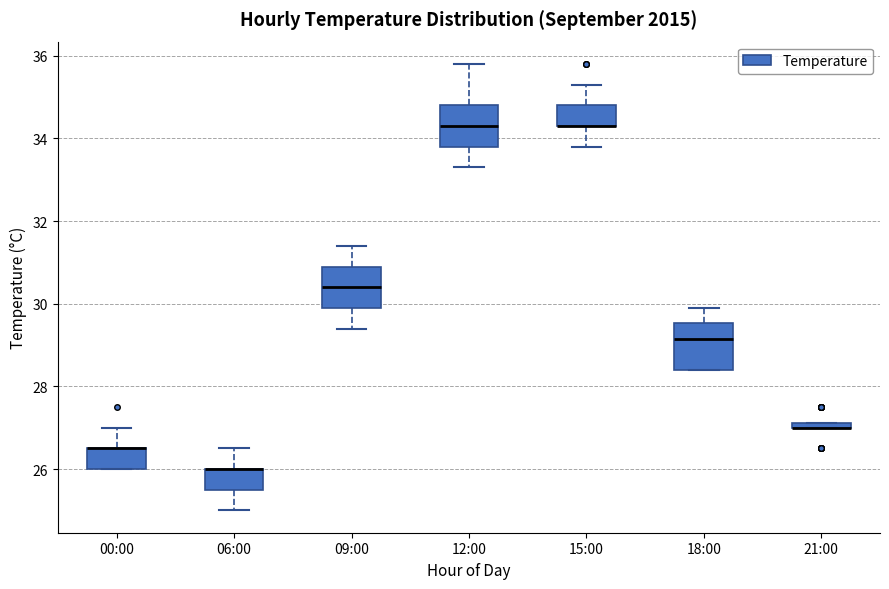

Where is the upper edge of the box for 06:00 on the y-axis? The values are not printed on the chart, so give them approximately, as read against the axis.

26.0